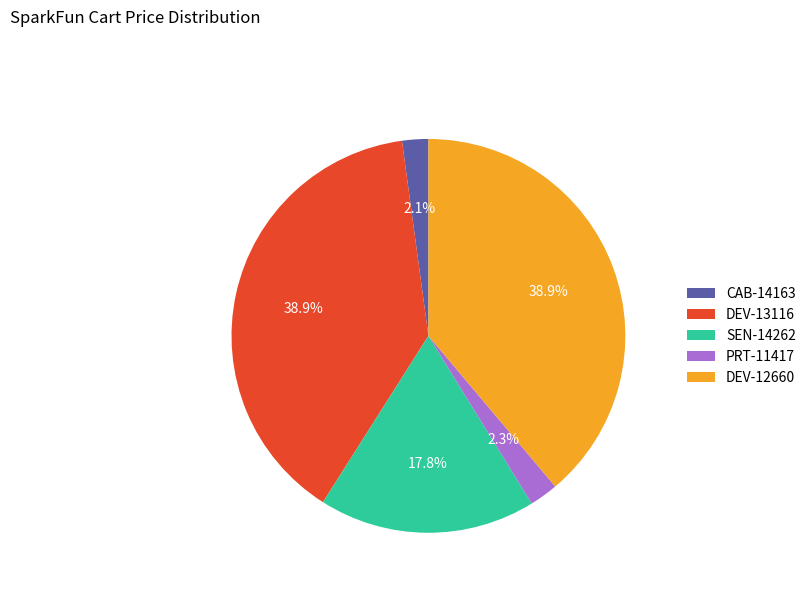

True or false: DEV-12660 accounts for 46% of the total.

False